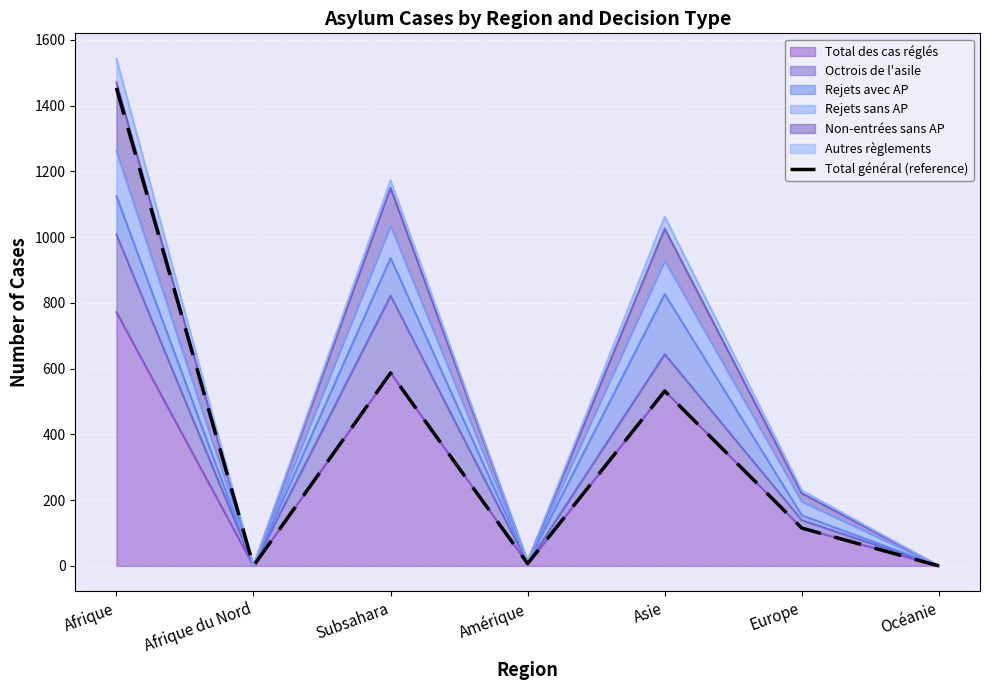

How many values are below 115?

3